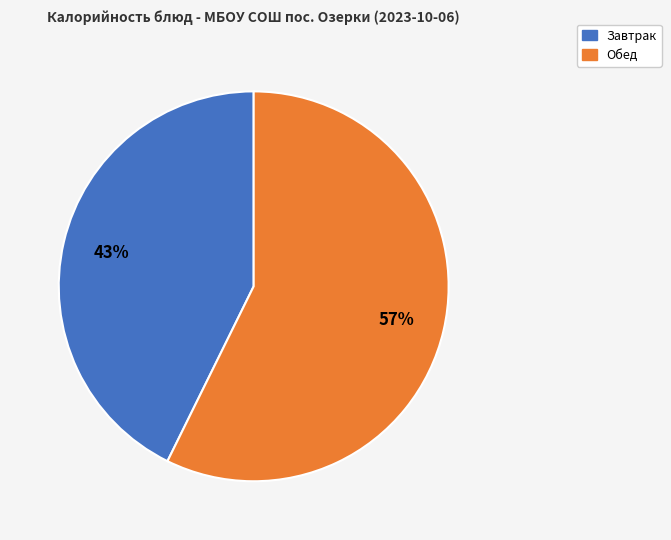

To the nearest percent, what percentage of the pie is Завтрак?

43%